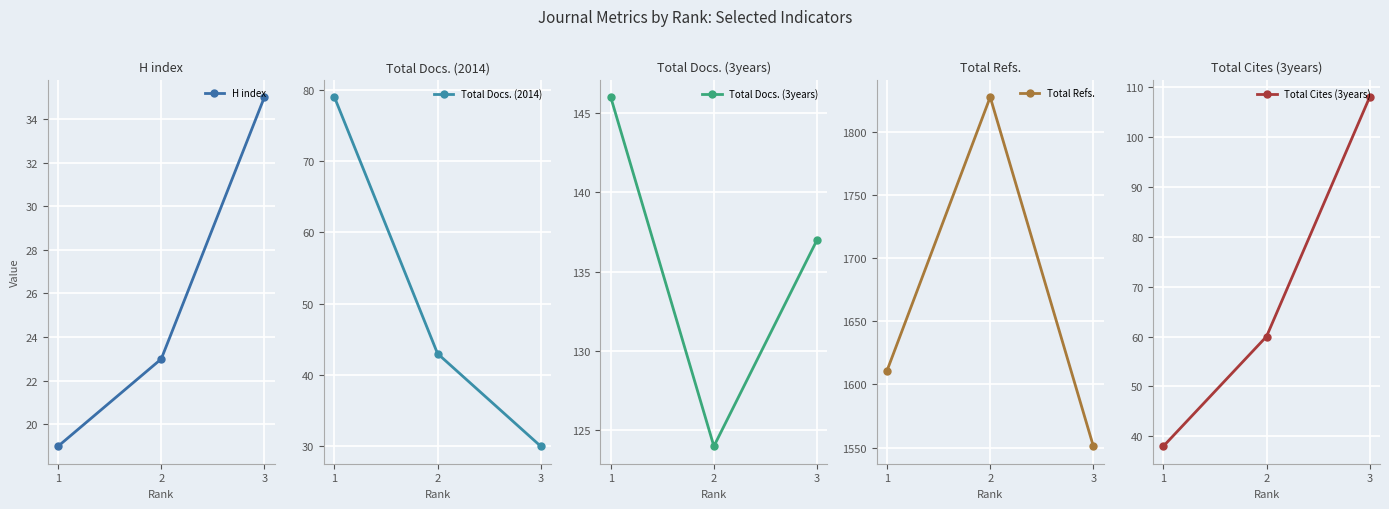

Reading left to right, transcribe all the data shown in this chart.

H index: 1=19	2=23	3=35
Total Docs. (2014): 1=79	2=43	3=30
Total Docs. (3years): 1=146	2=124	3=137
Total Refs.: 1=1611	2=1828	3=1551
Total Cites (3years): 1=38	2=60	3=108